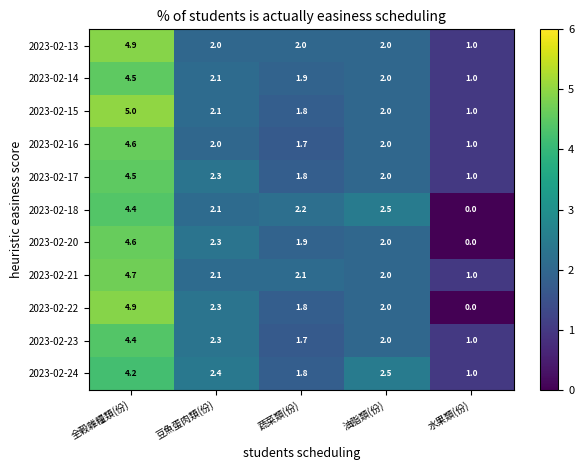

List the labels in order of 2023-02-14 value, largest first.

全穀雜糧類(份), 豆魚蛋肉類(份), 油脂類(份), 蔬菜類(份), 水果類(份)